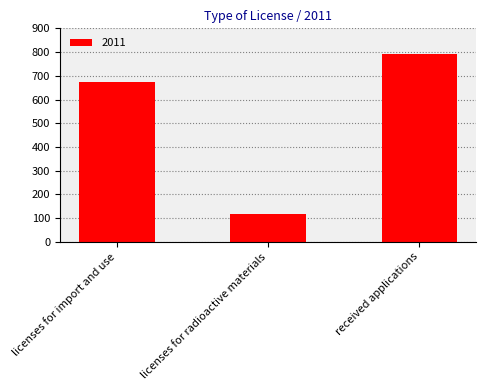

Is it true that the value at licenses for radioactive materials is 116?

True